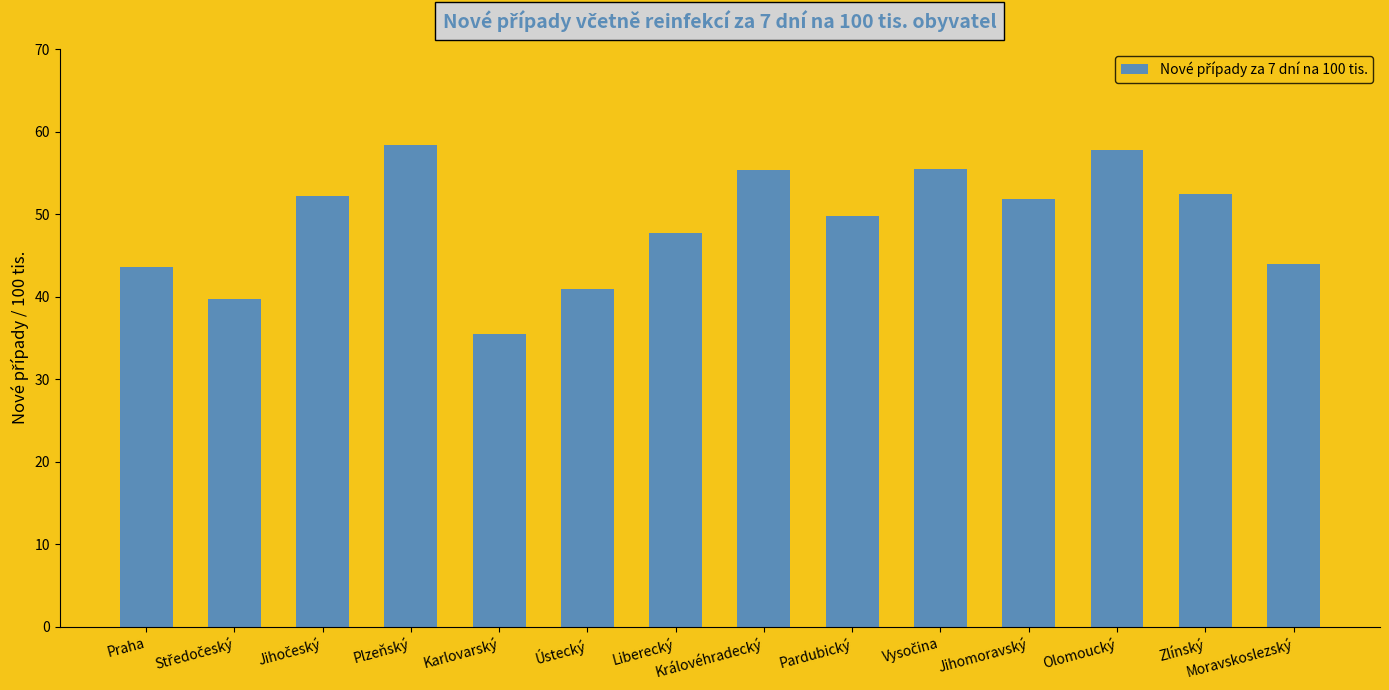

Read the value at Plzeňský.

58.4